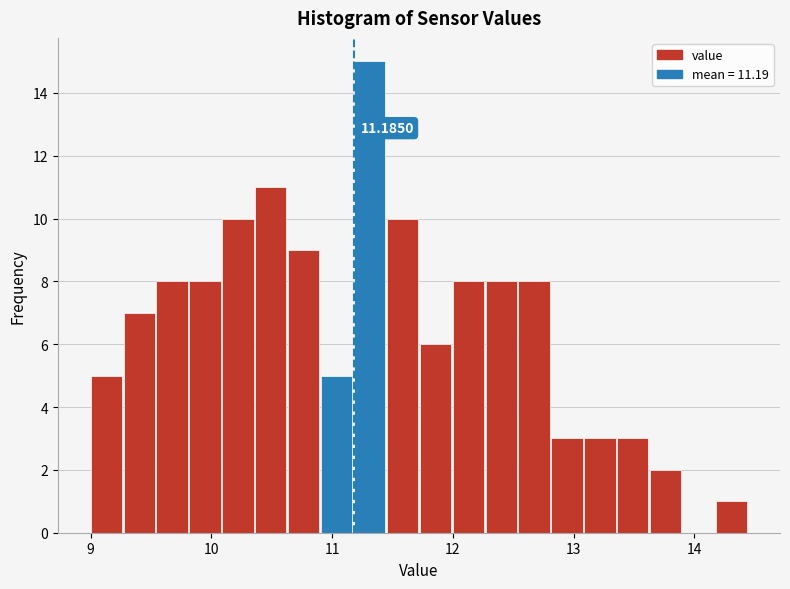

Read against the x-axis, roughly where is the centre of the tallest bar?

11.3